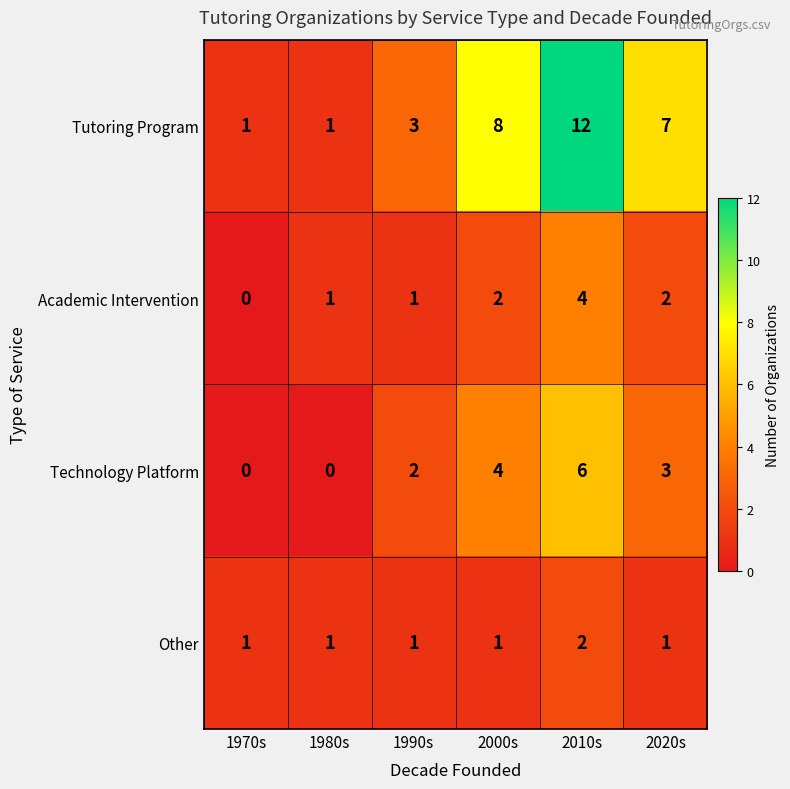

Reading right to left, list all the values displayed in this chart.

Tutoring Program: 2020s=7	2010s=12	2000s=8	1990s=3	1980s=1	1970s=1
Academic Intervention: 2020s=2	2010s=4	2000s=2	1990s=1	1980s=1	1970s=0
Technology Platform: 2020s=3	2010s=6	2000s=4	1990s=2	1980s=0	1970s=0
Other: 2020s=1	2010s=2	2000s=1	1990s=1	1980s=1	1970s=1